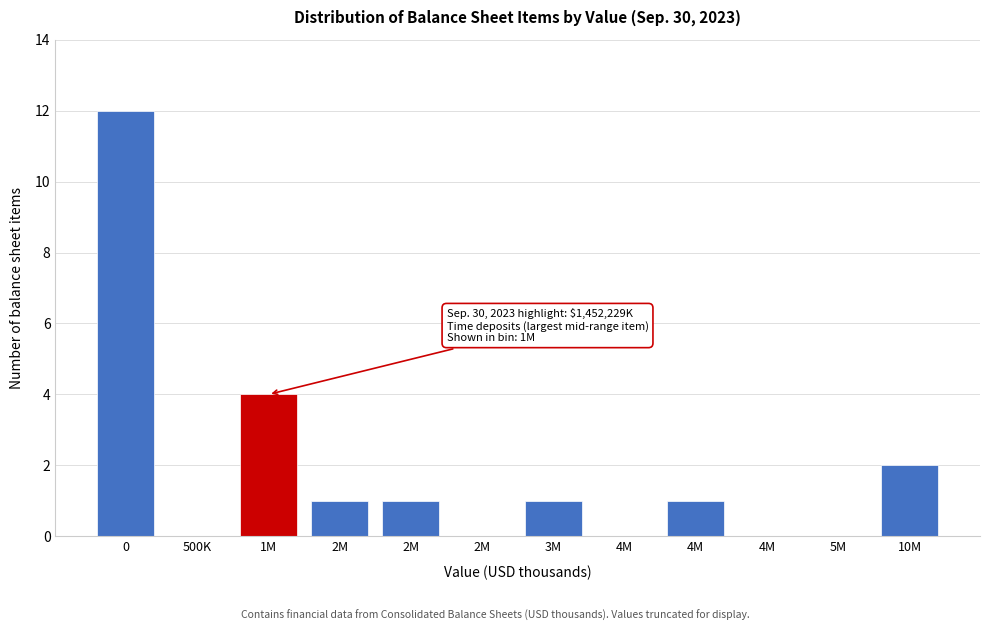

How many series are shown in this chart?

1